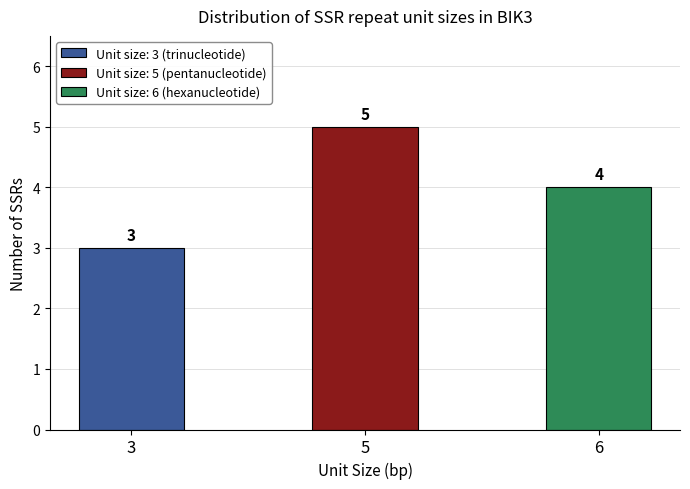

What is the ratio of the value at 6 to the value at 3?

1.3